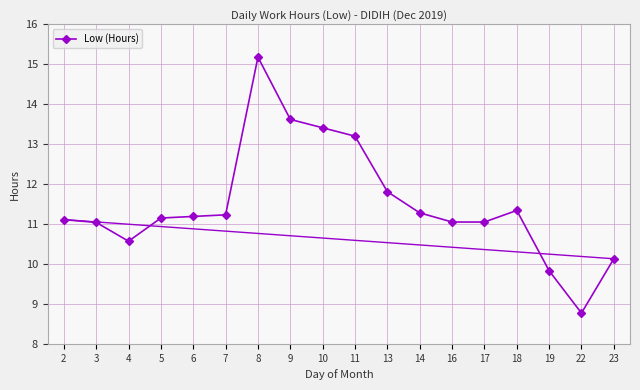

How many data points are above 11?

14